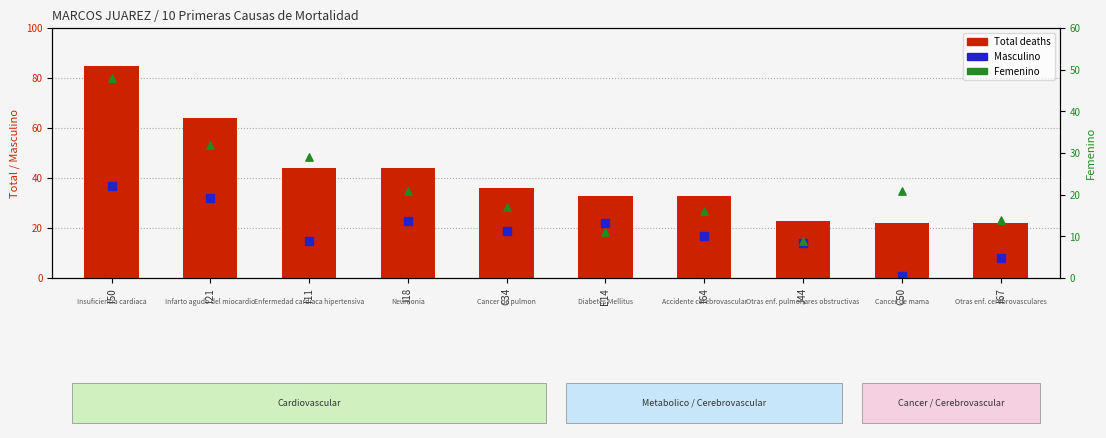

Which series has the largest total across all categories?

Total deaths